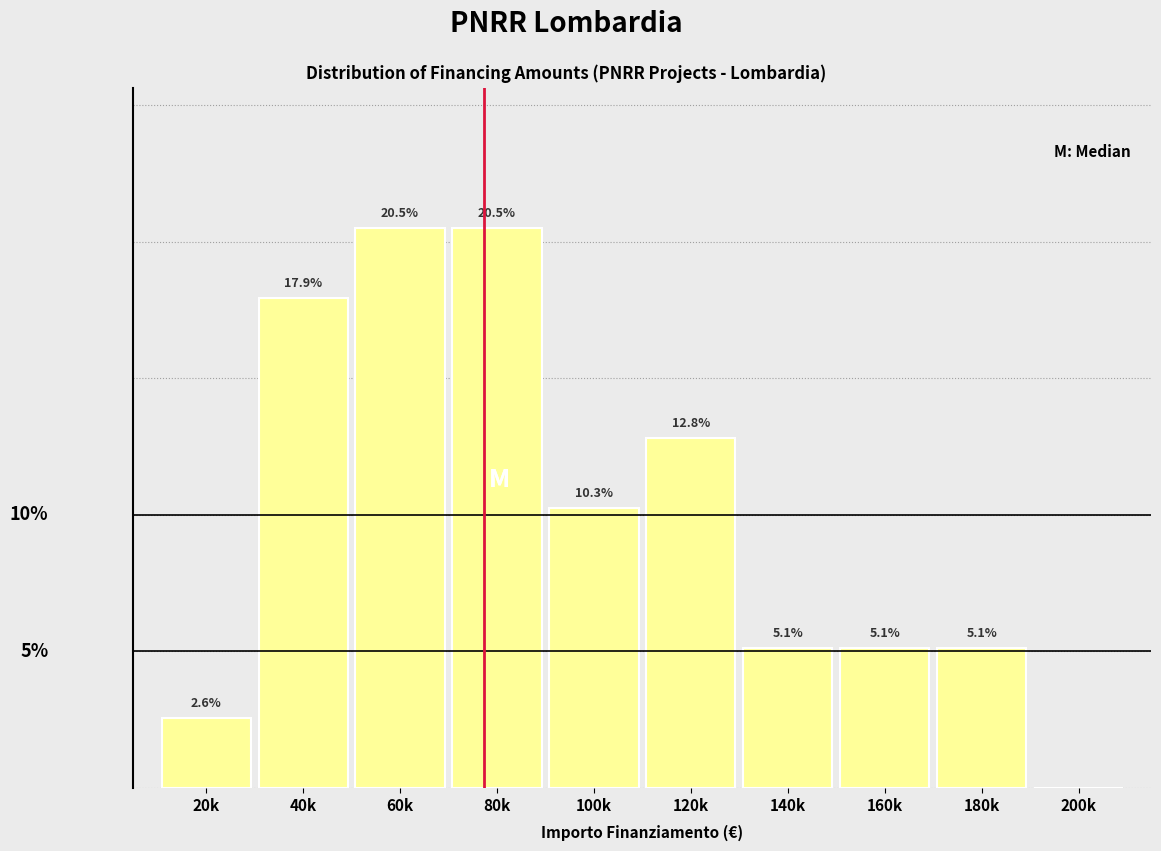

Between 180k and 120k, which is larger?

120k